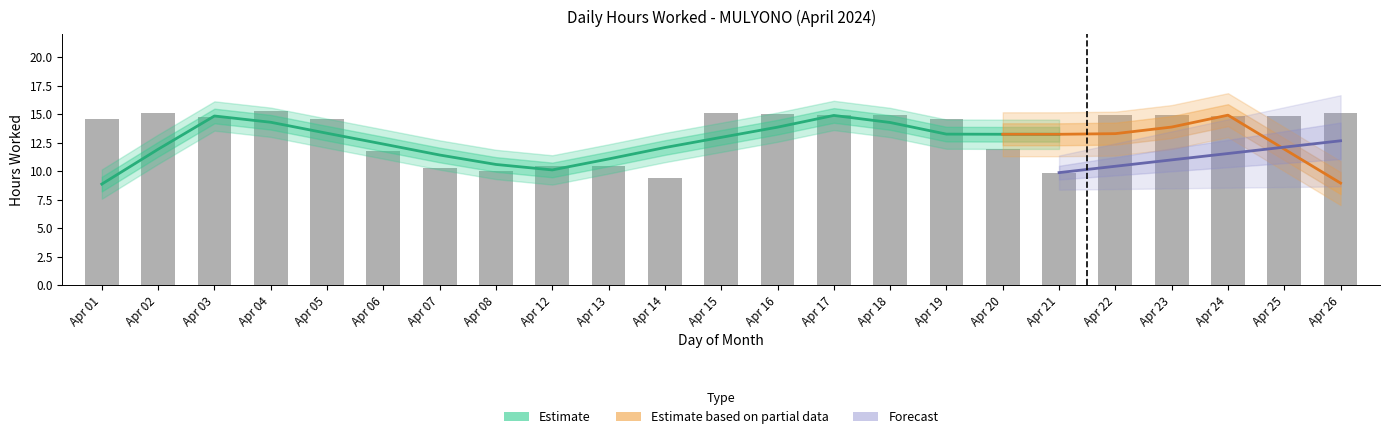

What is the average value?

13.4